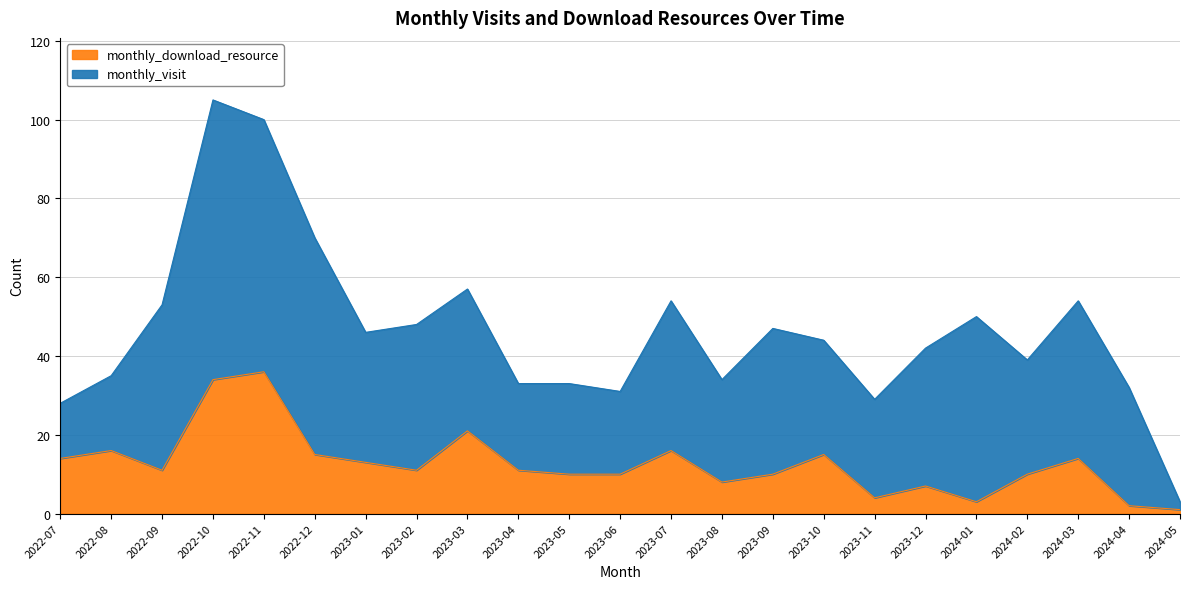

What is the label of the 21st point from the right?

2022-09